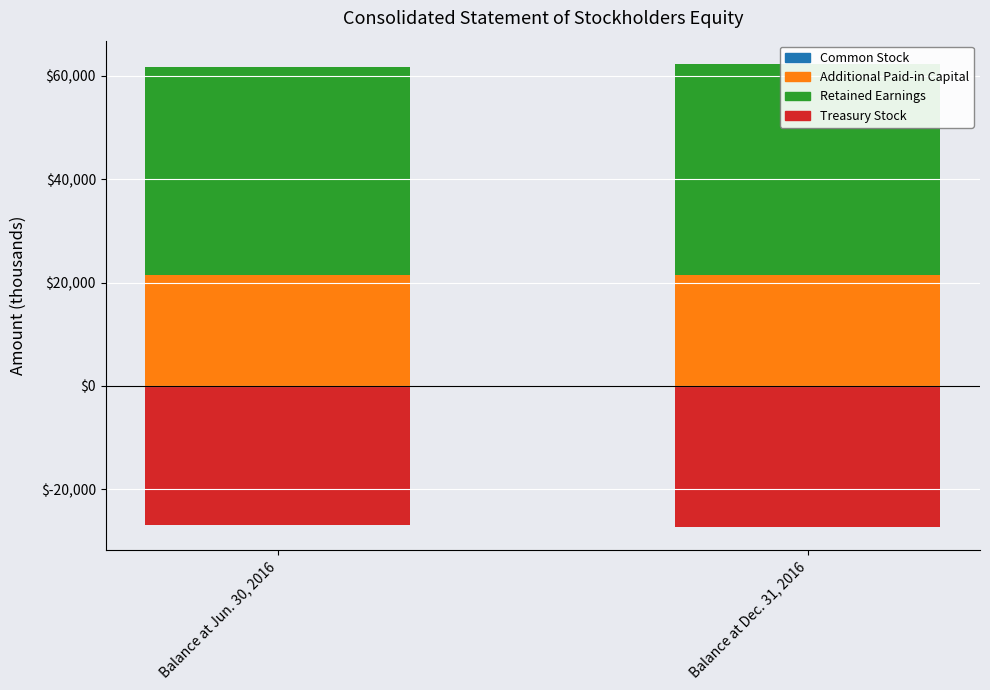

Does the chart contain stacked bars?

No